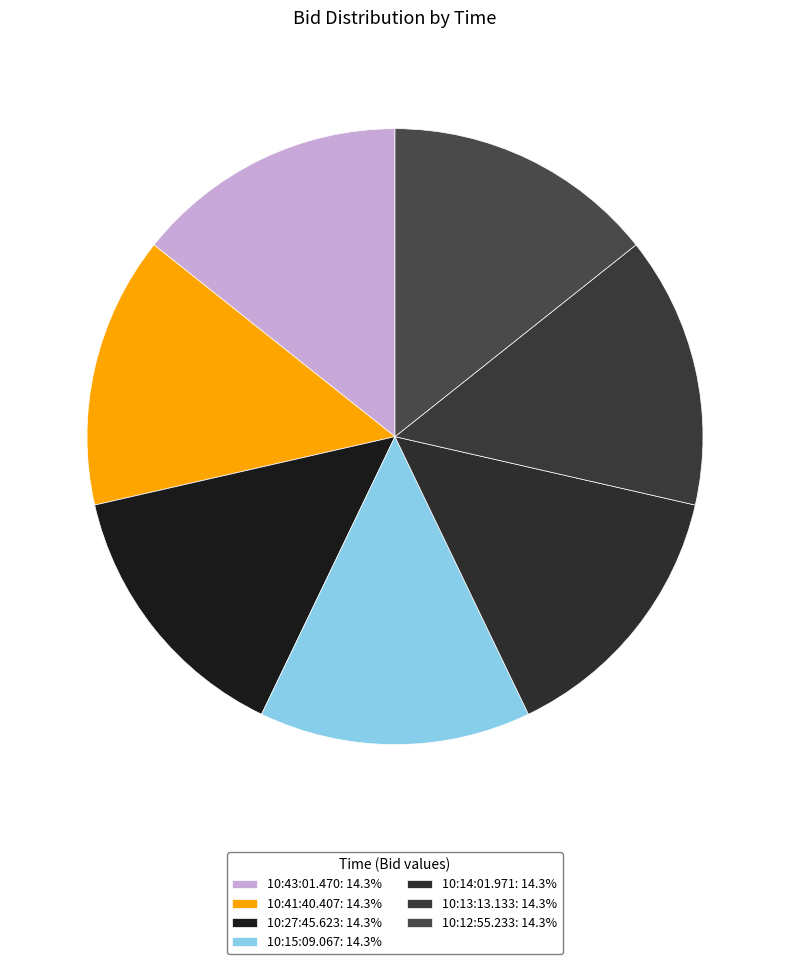

True or false: 10:41:40.407 accounts for 8% of the total.

False